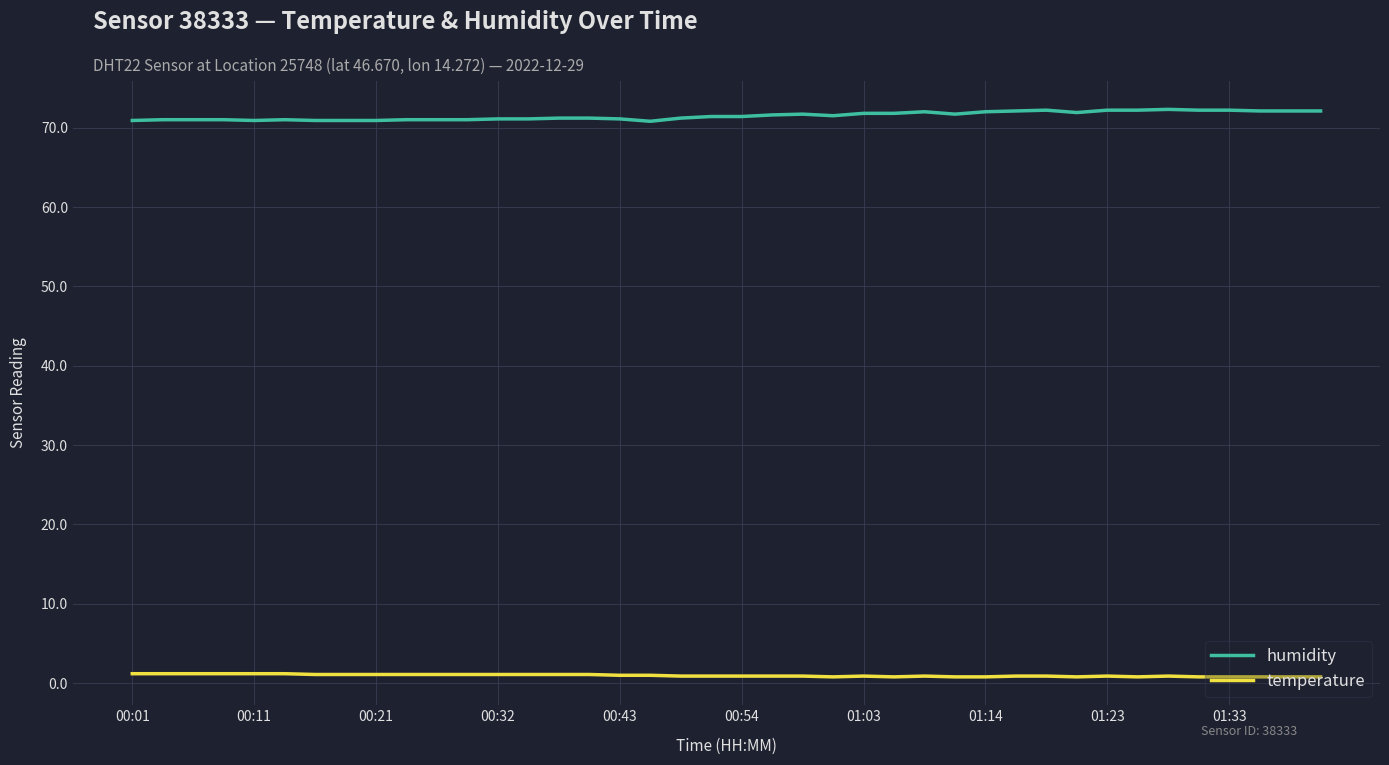

Which series has the largest total across all categories?

humidity